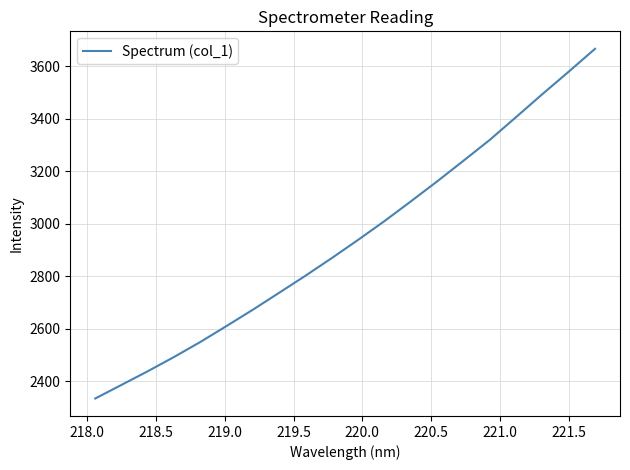

What is the smallest value displayed?

2334.8